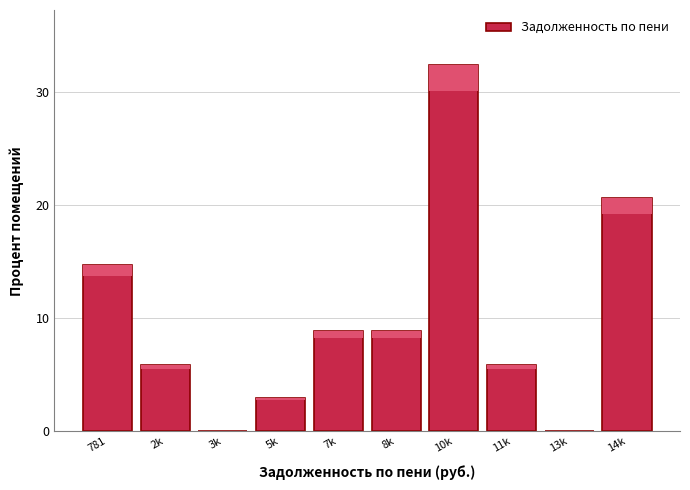

Reading left to right, extract all data points from this chart.

781=14.7	2k=5.9	3k=0.0	5k=2.9	7k=8.8	8k=8.8	10k=32.4	11k=5.9	13k=0.0	14k=20.6